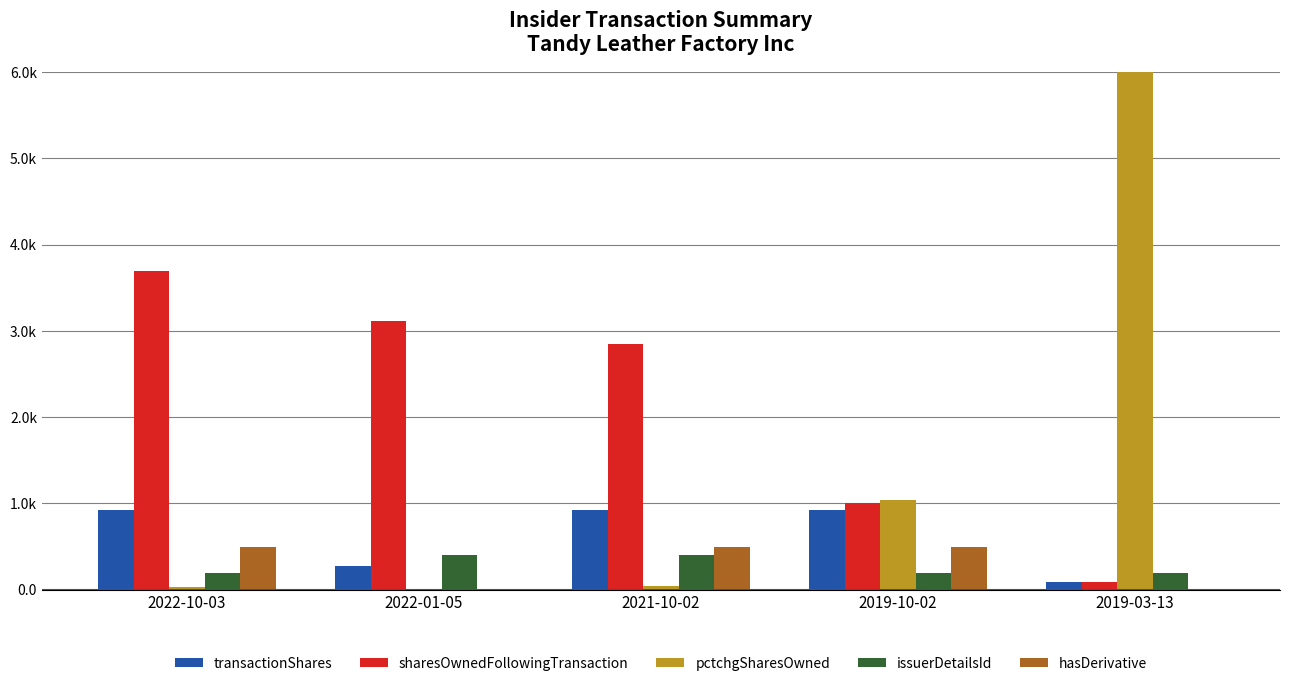

What is the average value of the sharesOwnedFollowingTransaction series?

2152.3